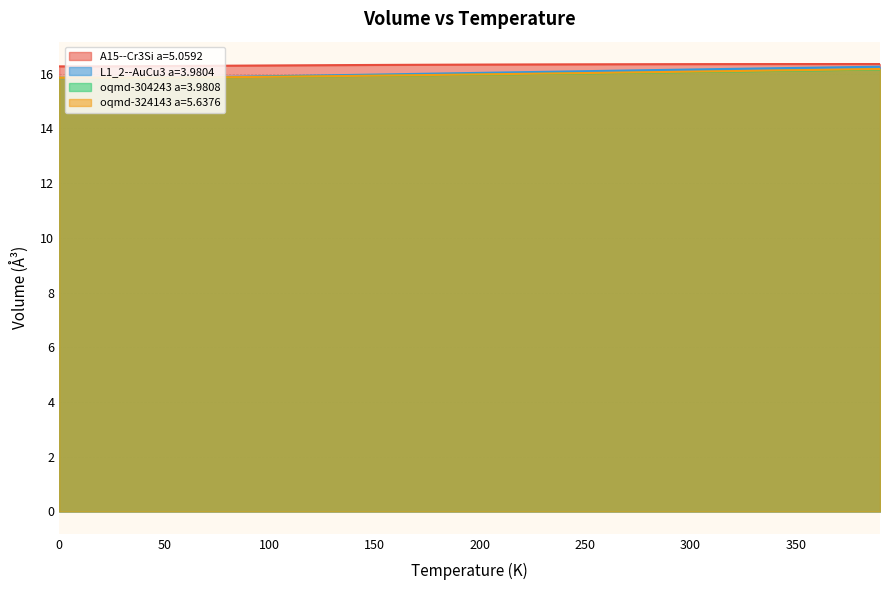

Which series has the largest range (max minus min)?

L1_2--AuCu3 a=3.9804